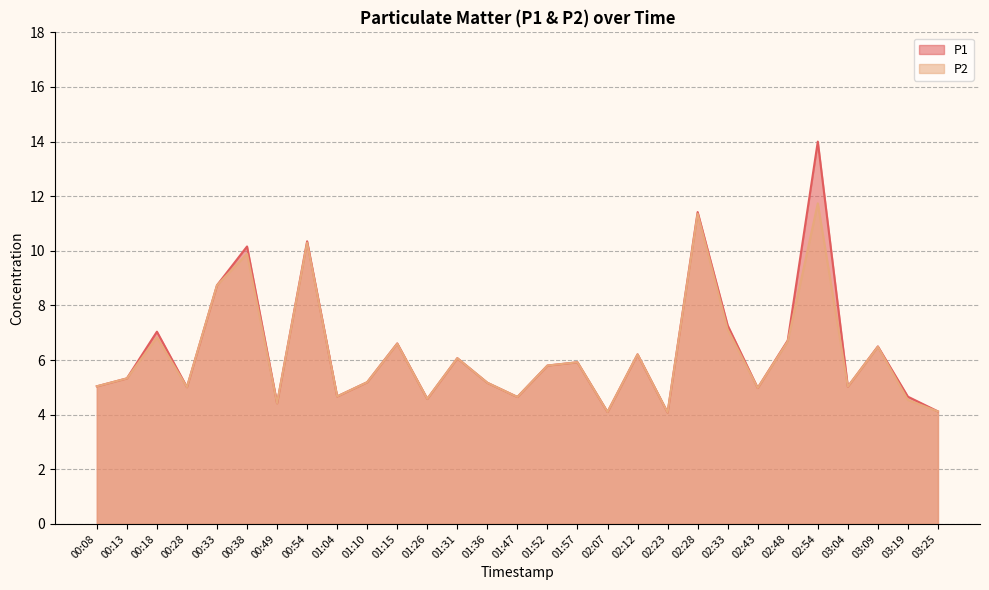

What are all the series names shown in the legend?

P1, P2